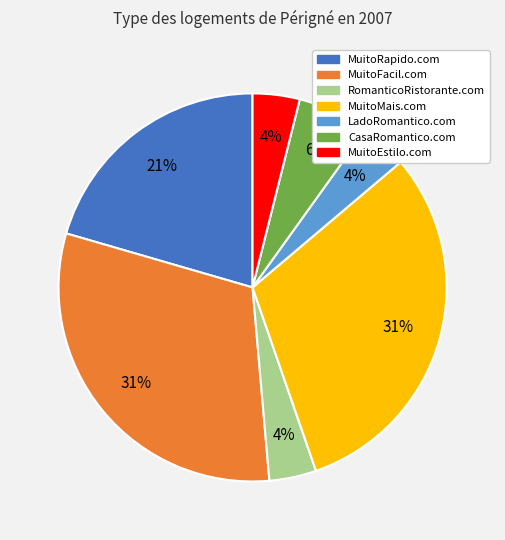

Is there any slice that represents more than half of the pie?

No